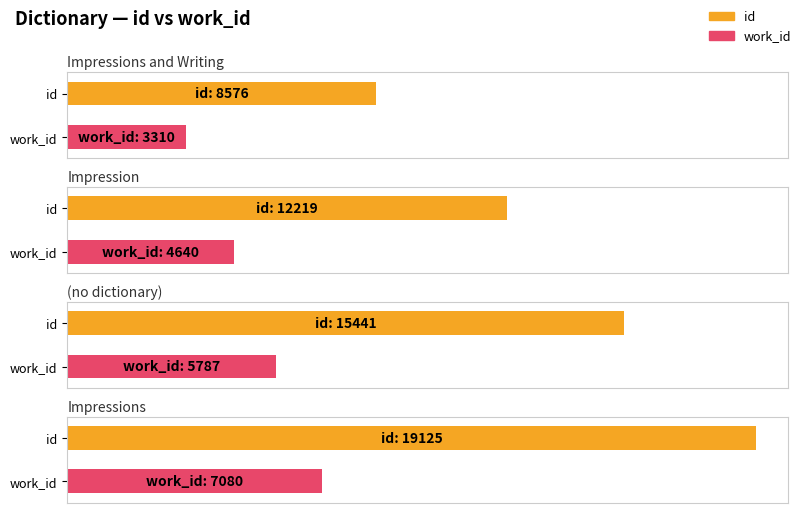

List the series in order of their peak value, lowest first.

work_id, id